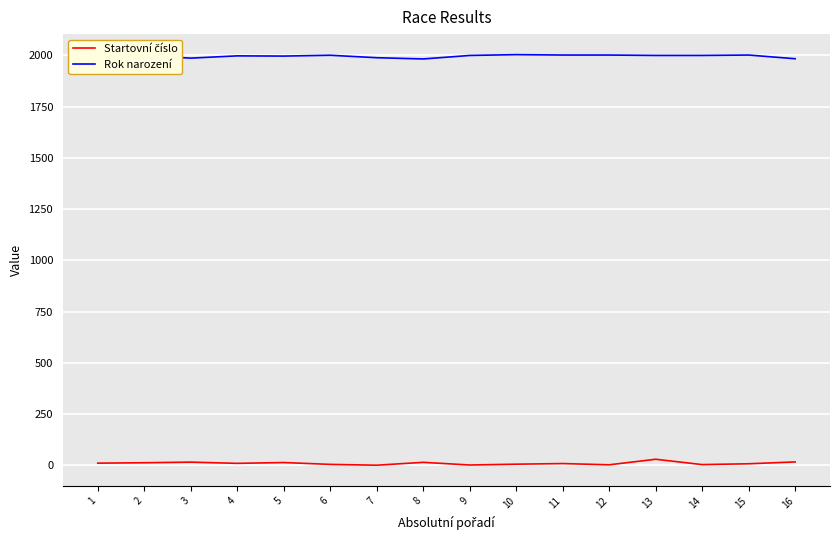

What is the maximum value shown in the chart?

2003